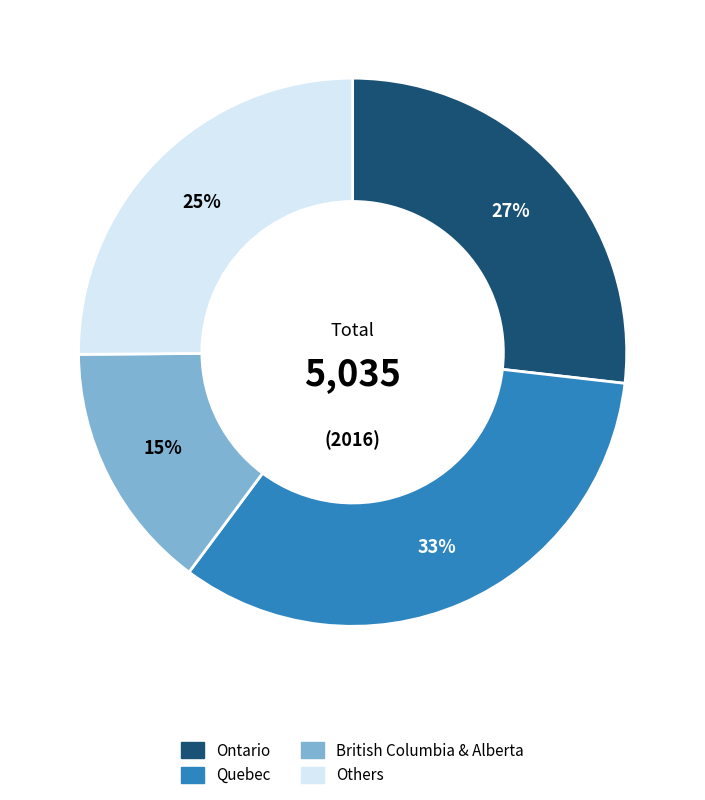

To the nearest percent, what is the average slice percentage?

25%